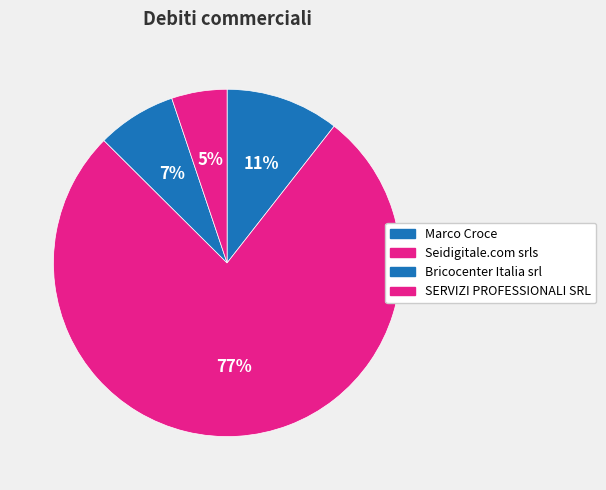

What is the total percentage of Seidigitale.com srls and Bricocenter Italia srl?

84.3%